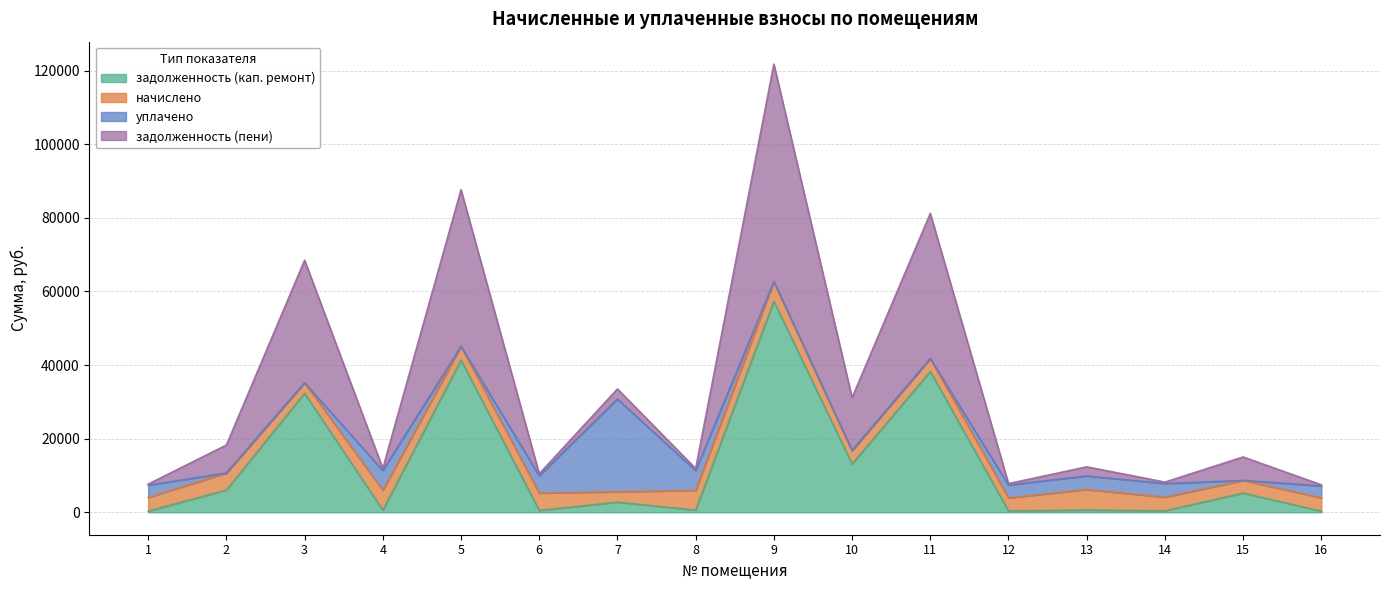

What is the maximum value for задолженность (кап. ремонт)?

57312.4